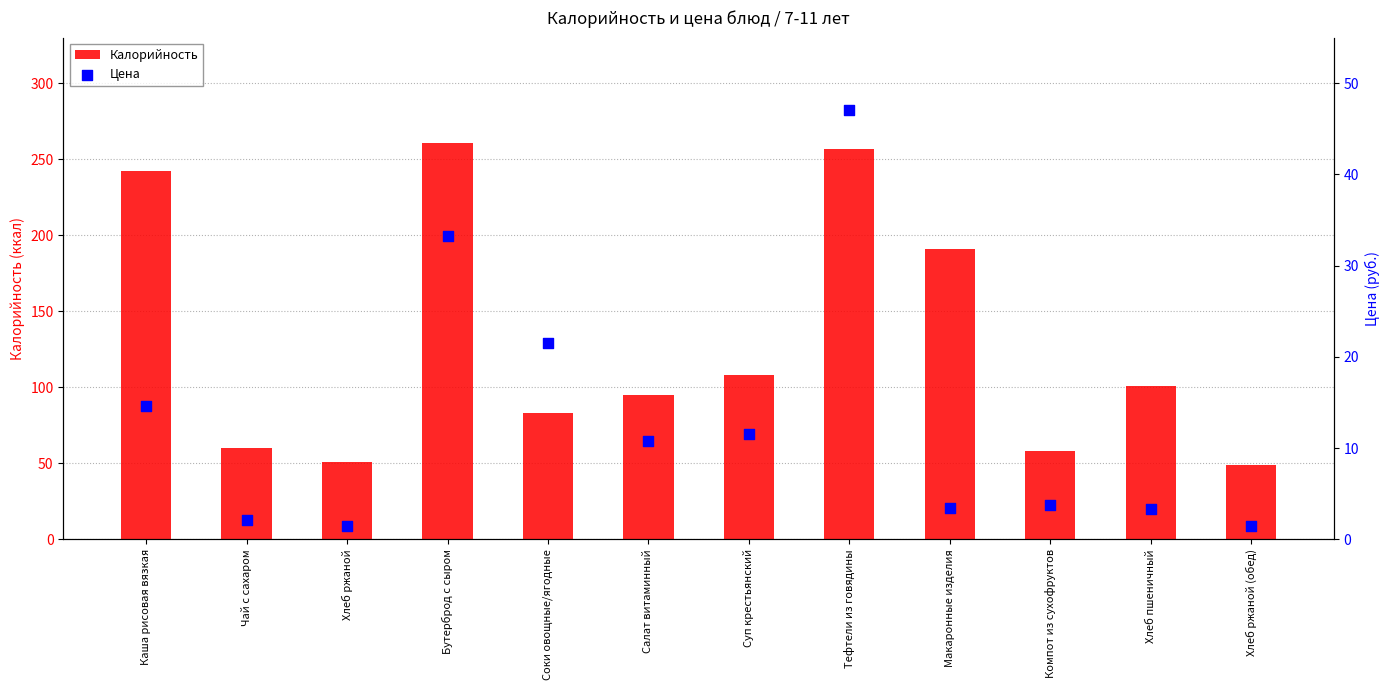

Which series reaches the maximum Y coordinate?

Калорийность